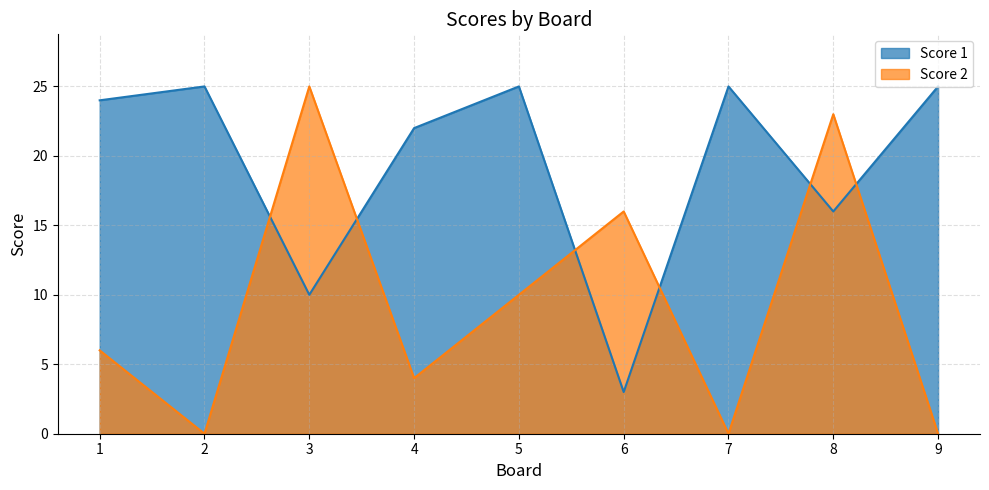

Which category has the lowest value across all series?

2